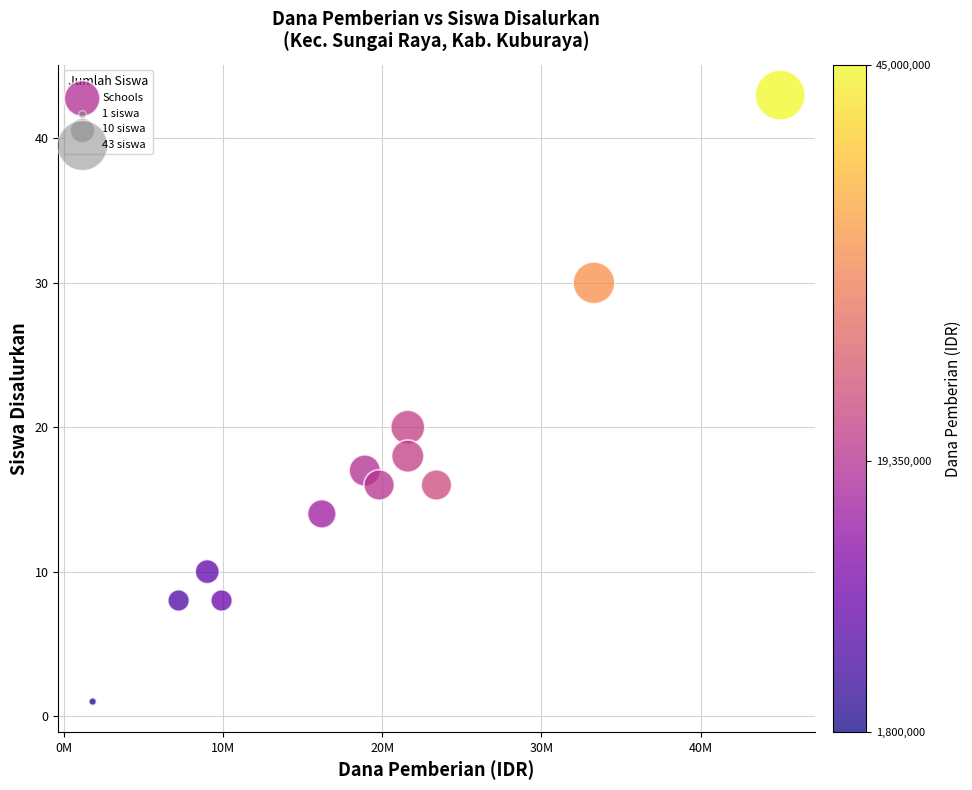

What Y value in the scatter plot is closest to 22?

20